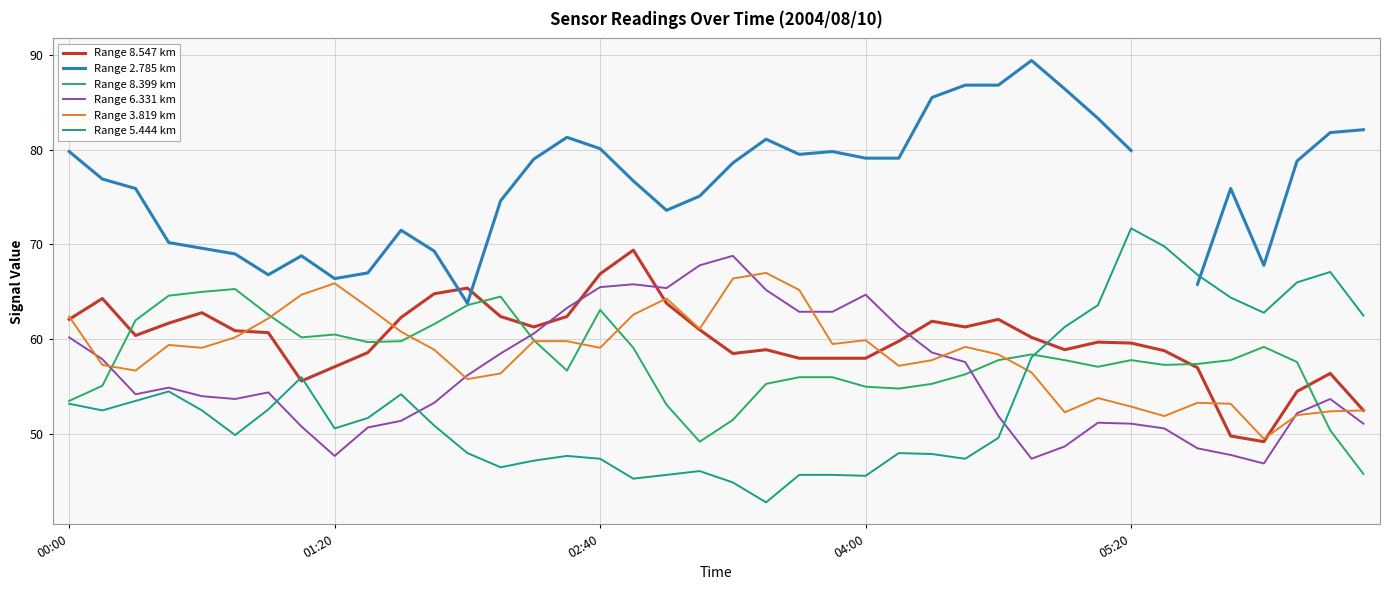

Which series ends up on top after the final intersection of Range 3.819 km and Range 5.444 km?

Range 5.444 km